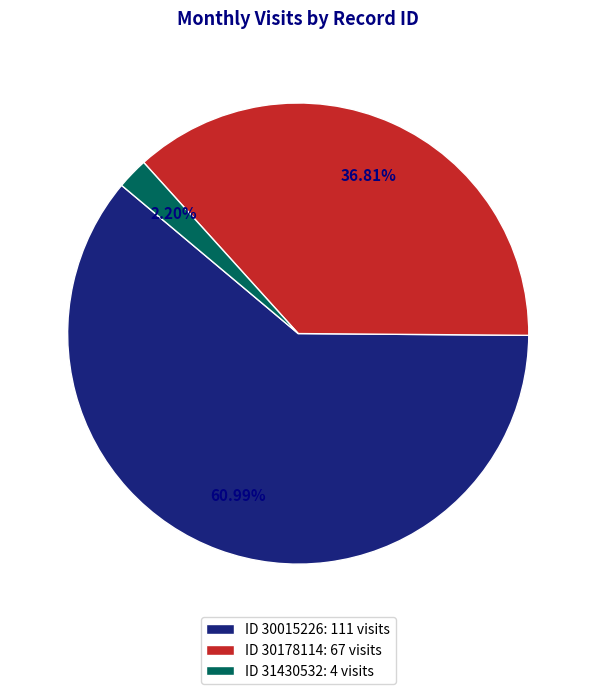

Rank the categories by value from lowest to highest.

ID 31430532: 4 visits, ID 30178114: 67 visits, ID 30015226: 111 visits